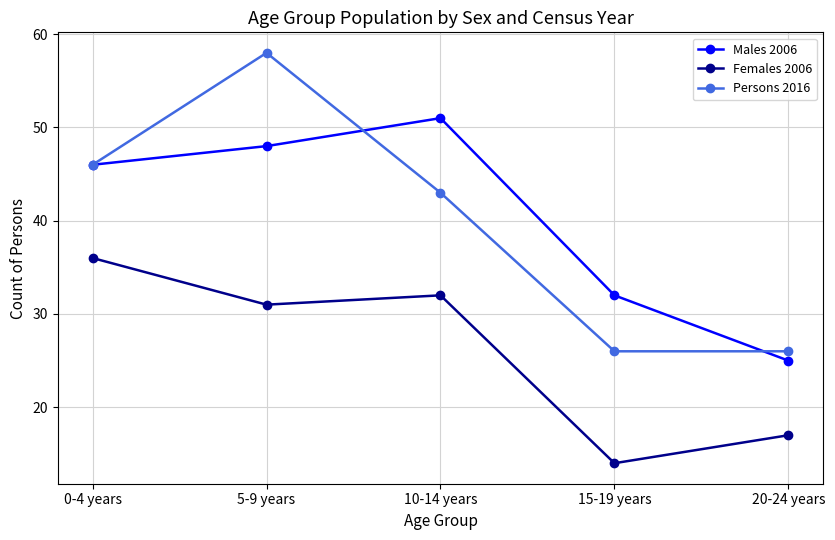

True or false: Persons 2016 and Females 2006 intersect in this chart.

False